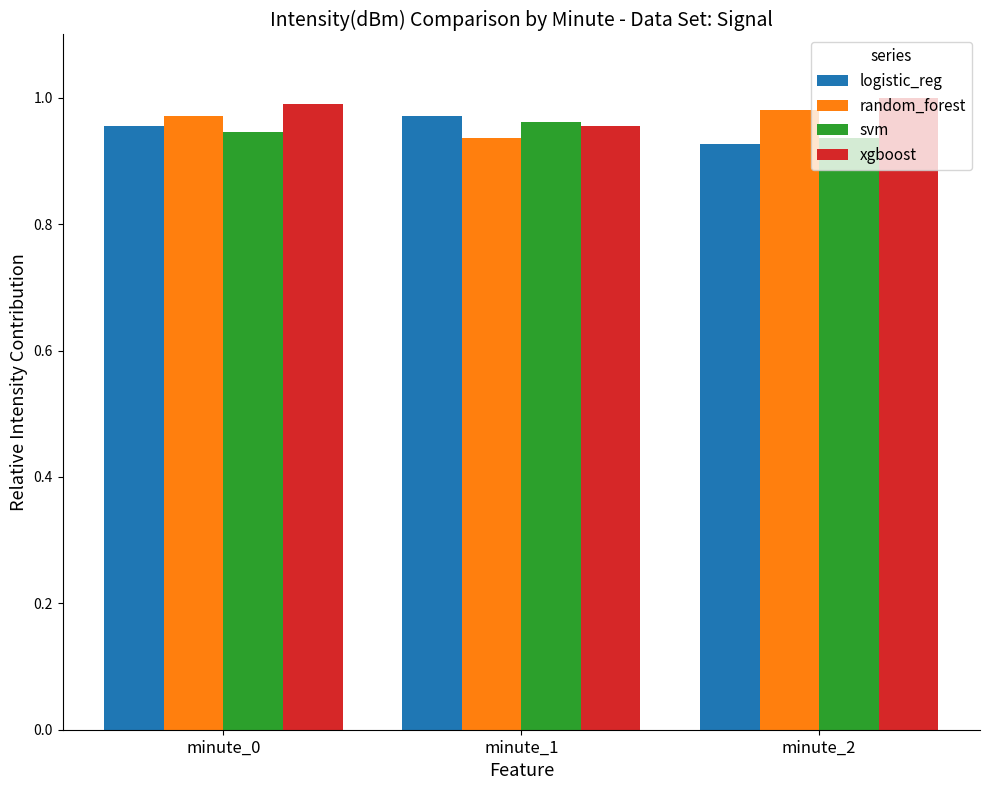

The svm series shows 1.0 at minute_1. True or false?

True